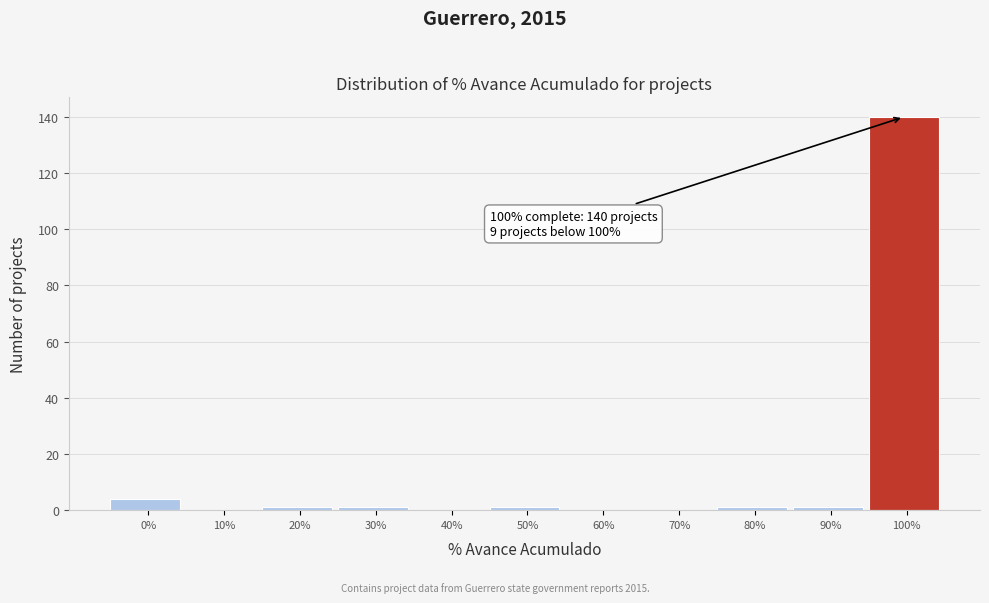

Reading right to left, list all the values displayed in this chart.

100%=140	90%=1	80%=1	70%=0	60%=0	50%=1	40%=0	30%=1	20%=1	10%=0	0%=4